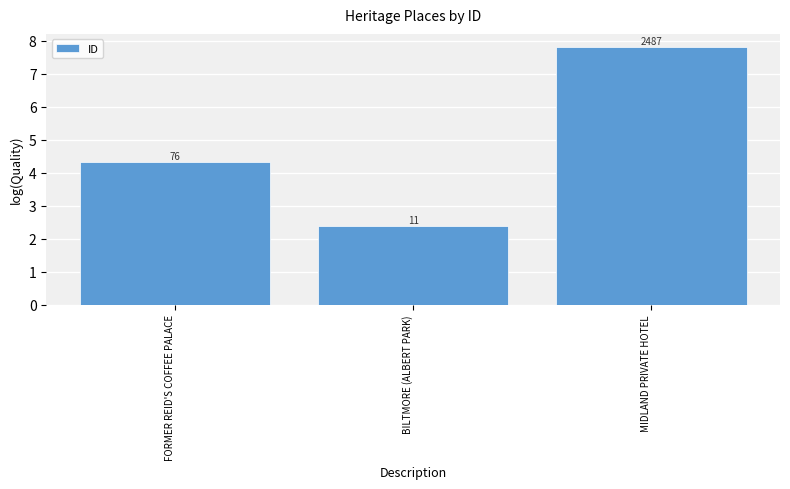

Reading right to left, transcribe all the data shown in this chart.

7.8	2.4	4.3